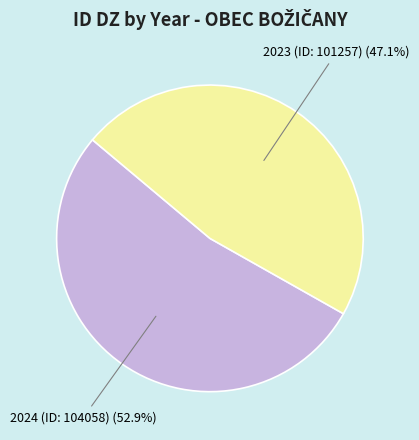

Count the number of slices in the pie.

2